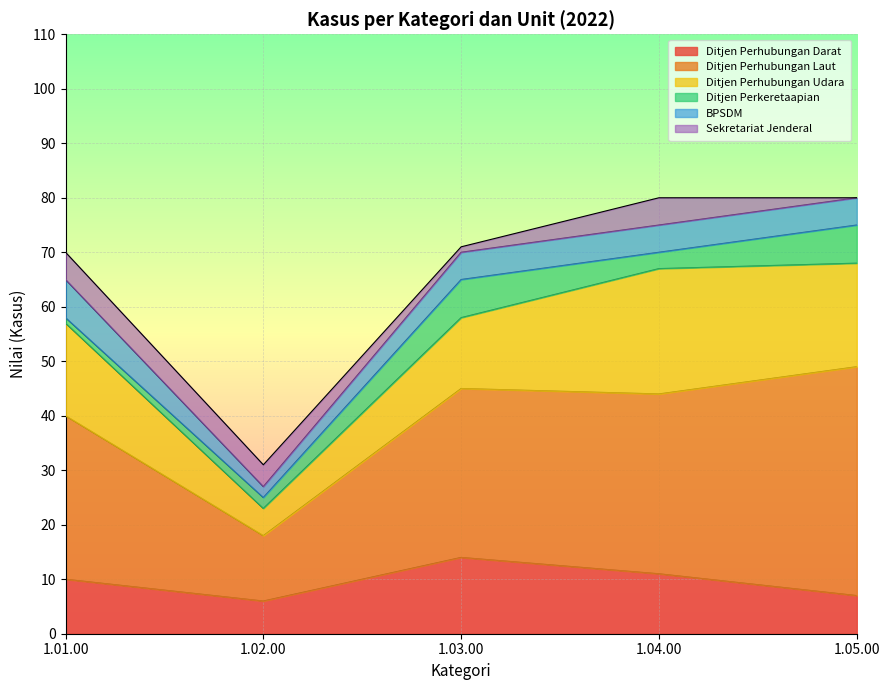

Is the value of Sekretariat Jenderal at 1.01.00 greater than the value of Ditjen Perhubungan Udara at 1.05.00?

No